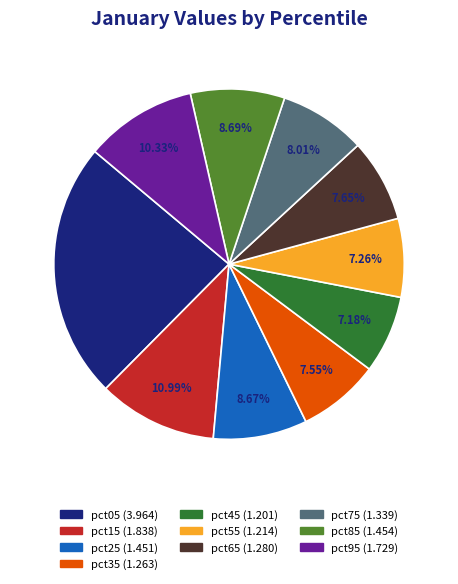

Approximately how many times larger is the value at pct65 compared to pct05?

0.3